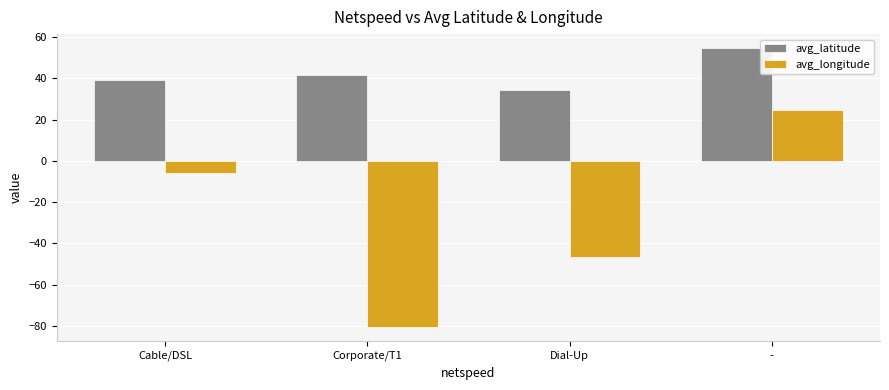

At which label is avg_longitude closest to -27?

Dial-Up